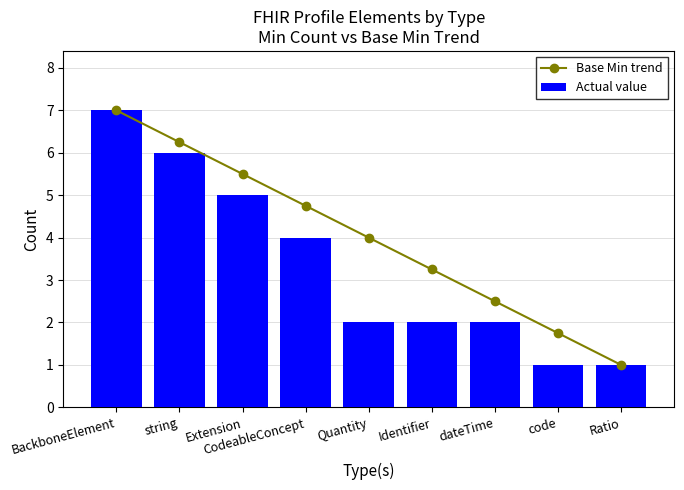

What is the label of the 4th bar from the left?

CodeableConcept